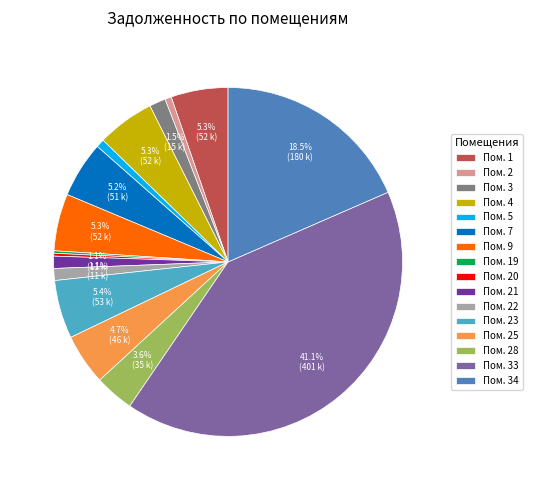

Does Пом. 33 represent more than half of the total?

No